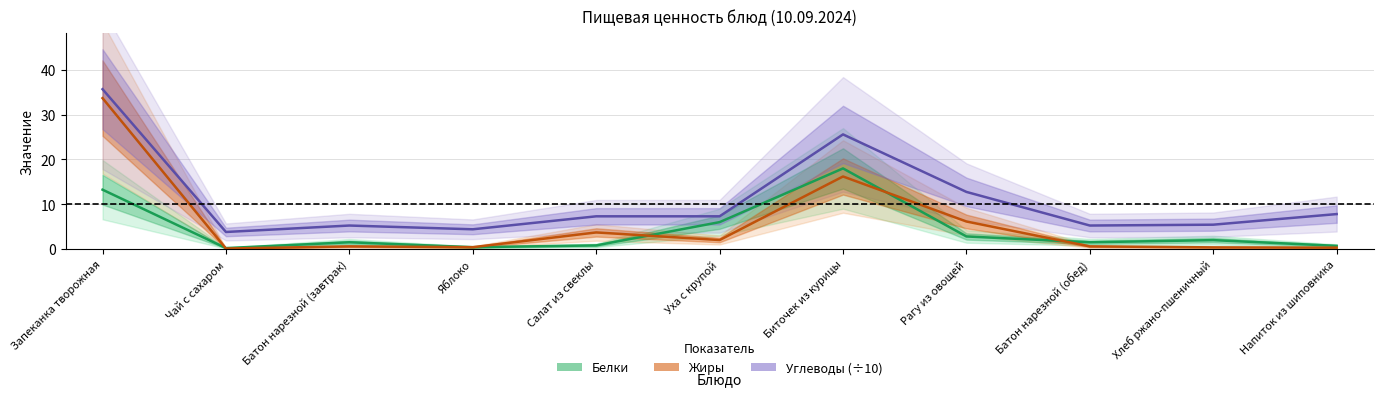

At which category is the sum across all series the highest?

Запеканка творожная